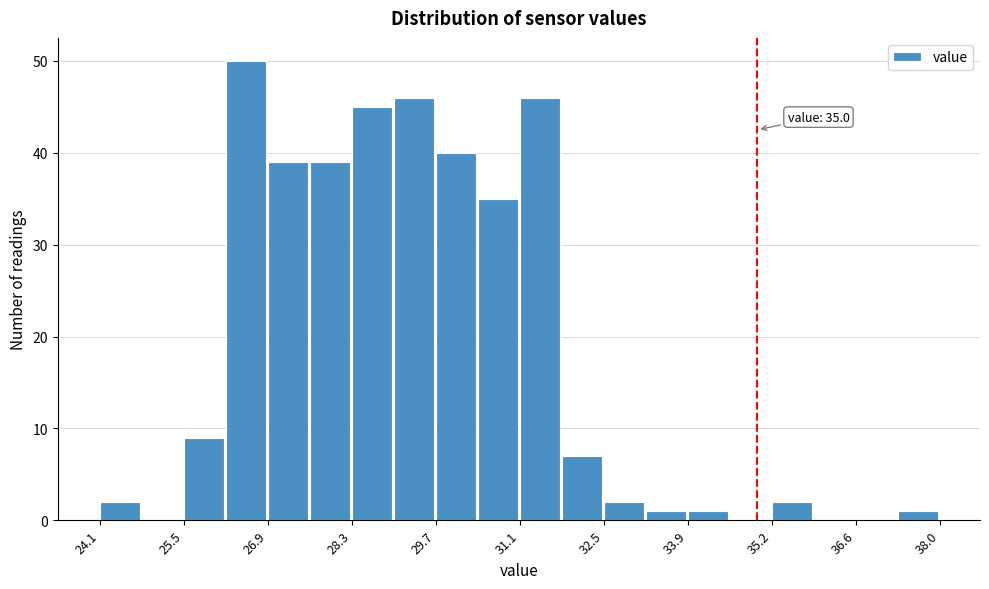

Around what value on the x-axis is the tallest bar? Give the approximate position of its centre, as read against the axis.

26.6